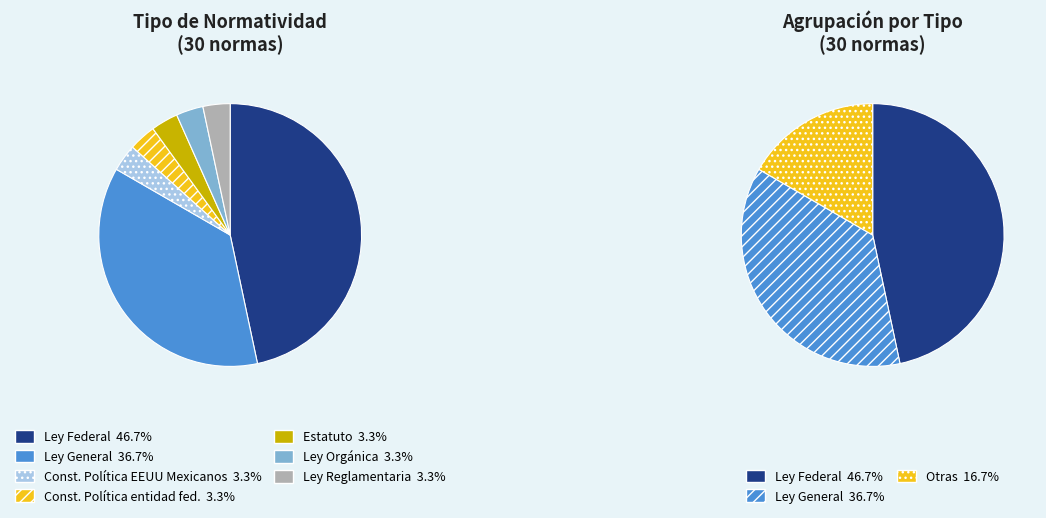

What is the ratio of the value at Ley Federal to the value at Constitución Política de la entidad federativa?

14.0